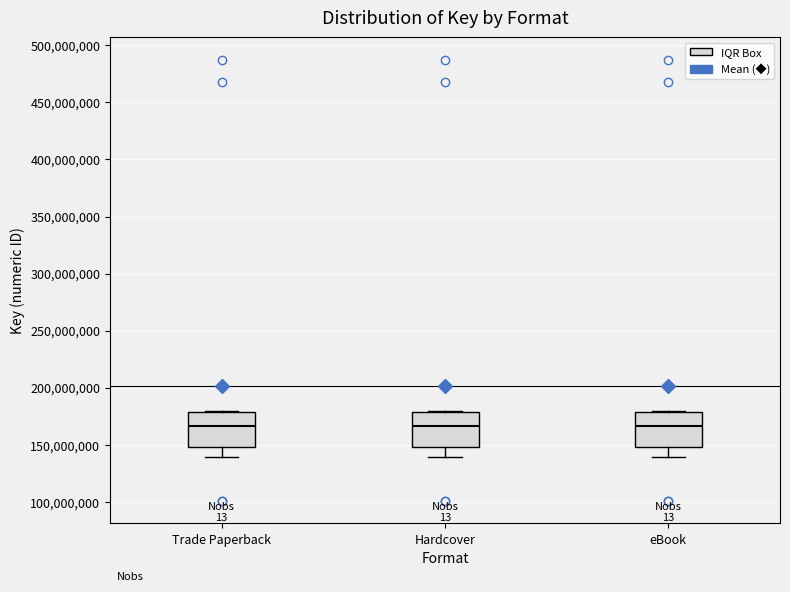

Reading left to right, read every box against the y-axis: the position of its median line, the range the box covers, and the ends of its whiskers. The values are not printed on the chart, so give them approximately, as read against the axis.

Trade Paperback: median 165000000, box 150000000 to 180000000, whiskers 140000000 to 180000000
Hardcover: median 165000000, box 150000000 to 180000000, whiskers 140000000 to 180000000
eBook: median 165000000, box 150000000 to 180000000, whiskers 140000000 to 180000000